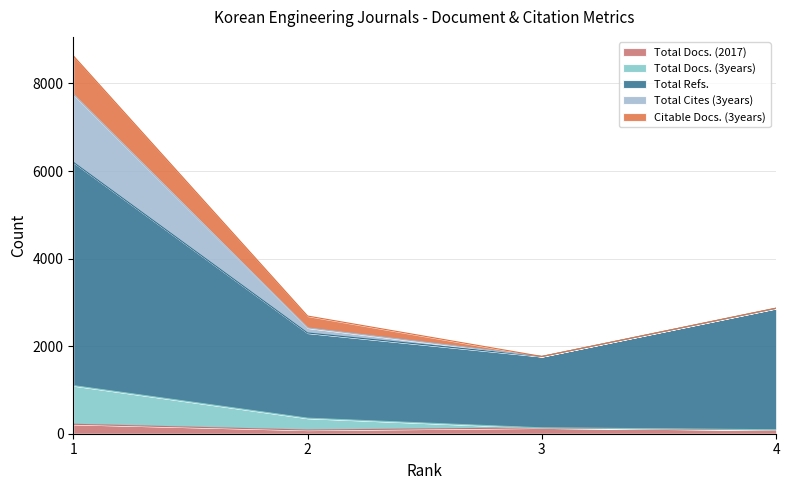

In Total Docs. (2017), how many points are lower than both neighbors (excluding endpoints)?

1